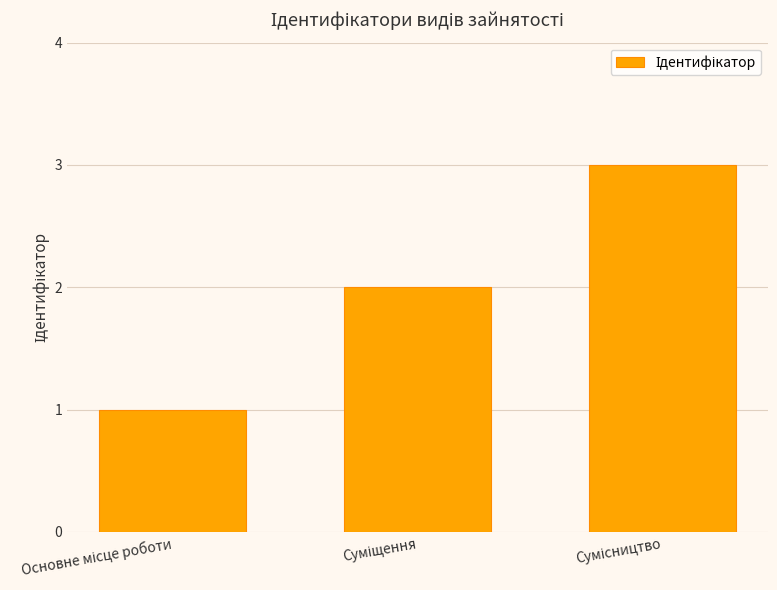

What is the minimum value shown in the chart?

1